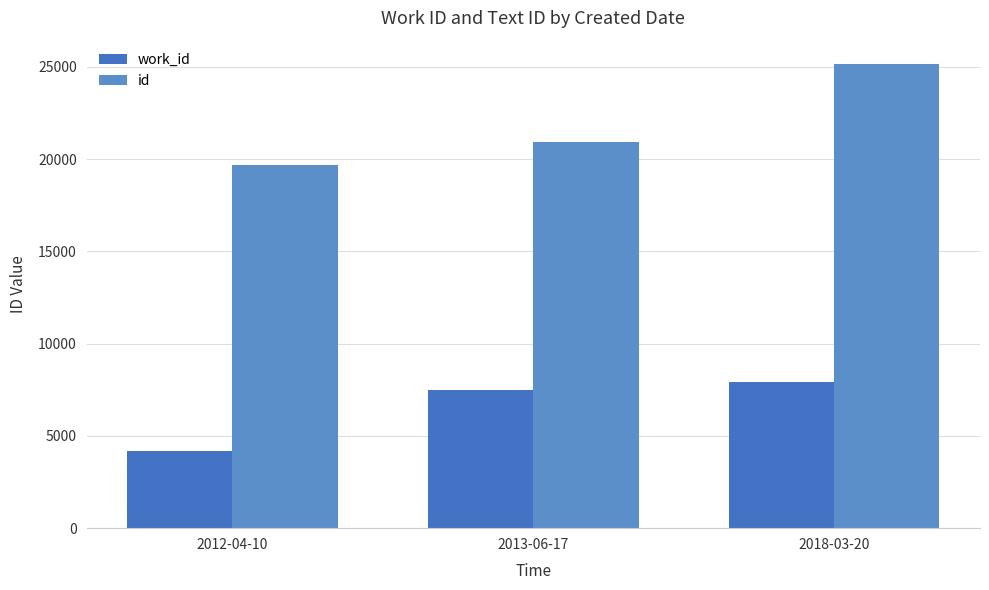

Rank the categories by work_id value from highest to lowest.

2018-03-20, 2013-06-17, 2012-04-10